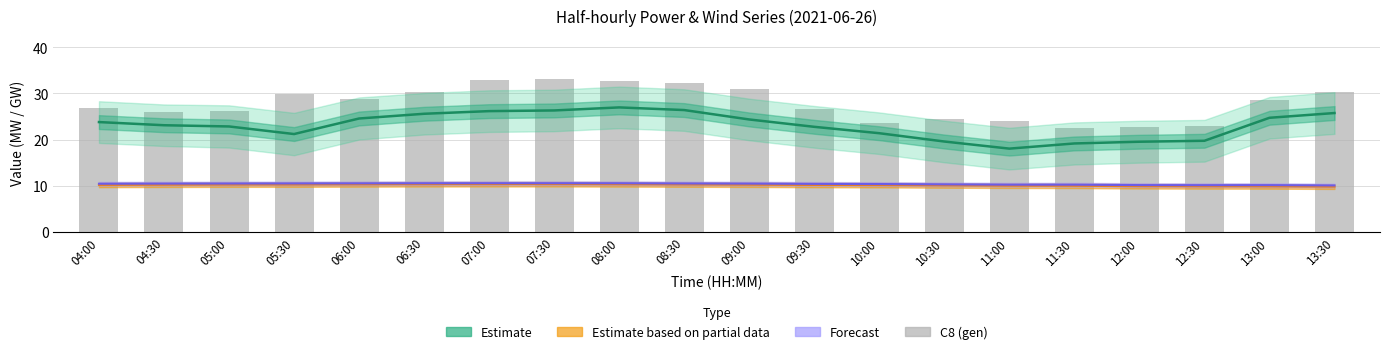

What is the difference between the second highest and minimum values?

10.5